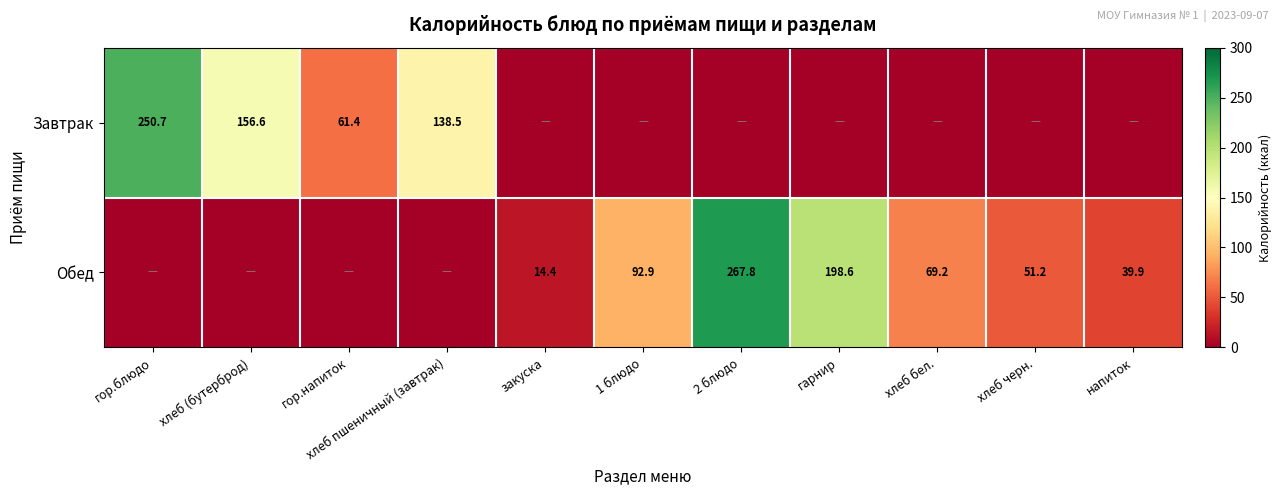

True or false: Завтрак has a value of 63.8 at хлеб пшеничный (завтрак).

False